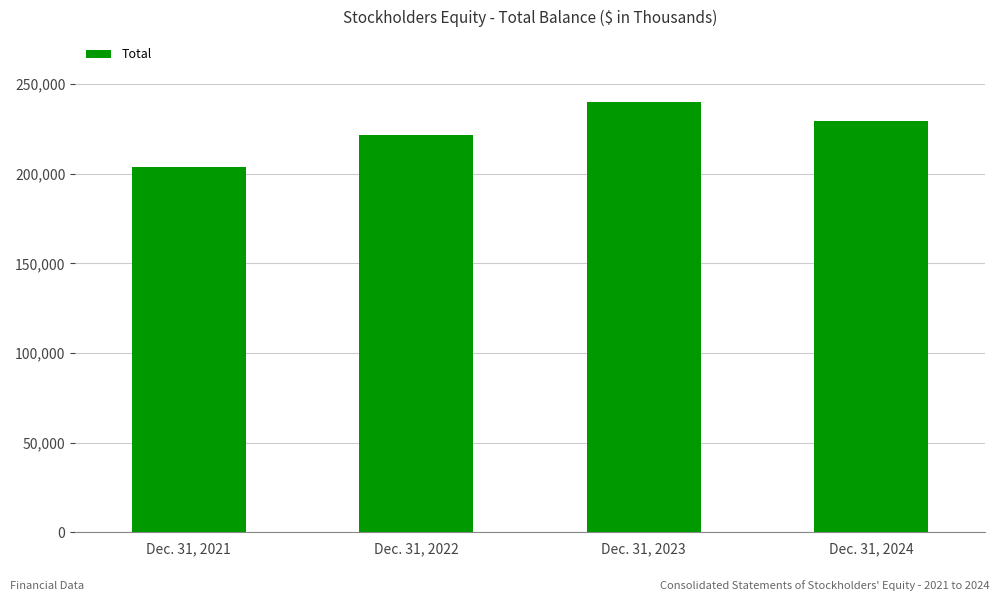

Reading left to right, what are all the values shown in this chart?

203907	221656	240265	229537